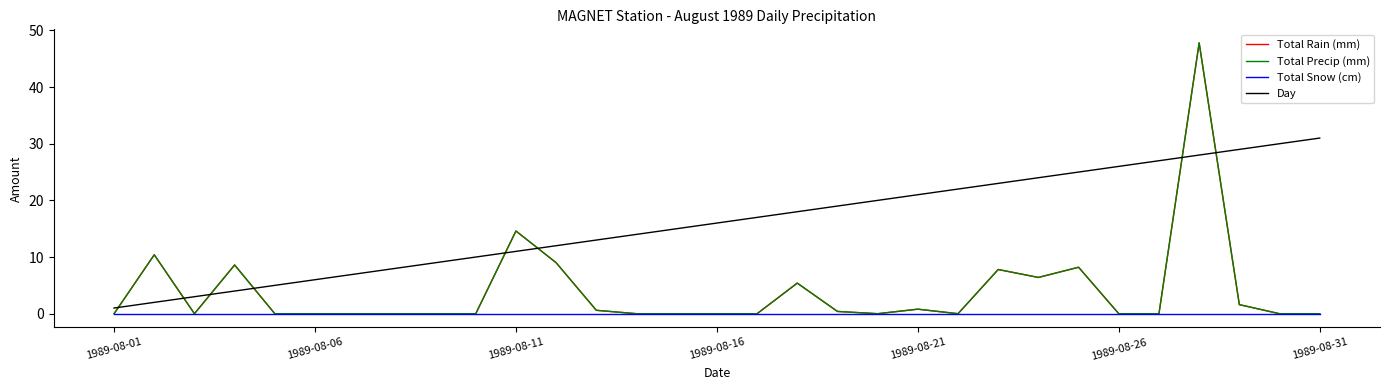

What is the value of the Day point at the 7th from the left?

7.0